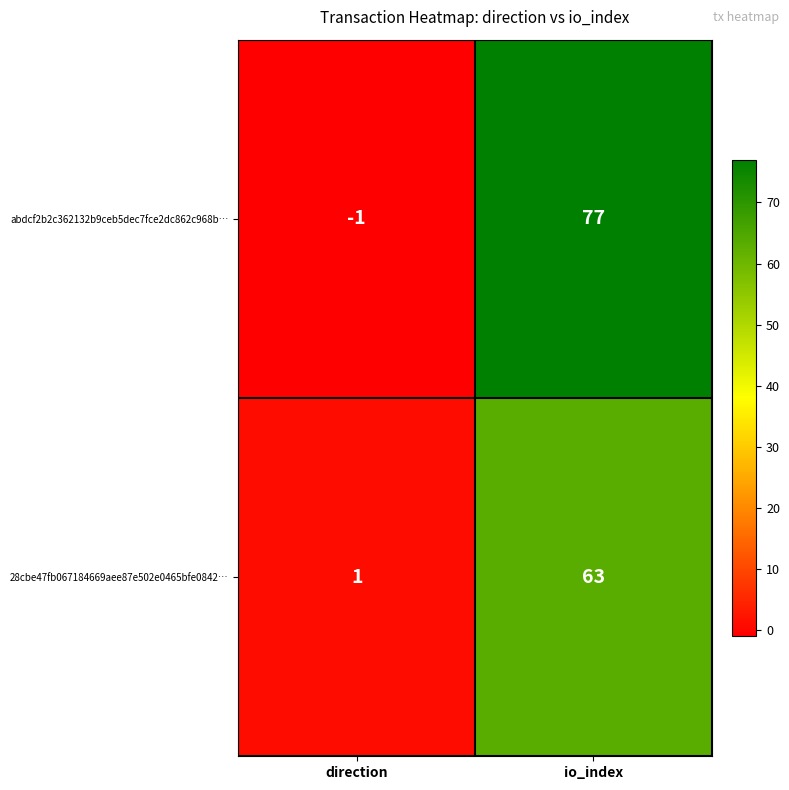

At which category does the chart reach its peak across all series?

io_index